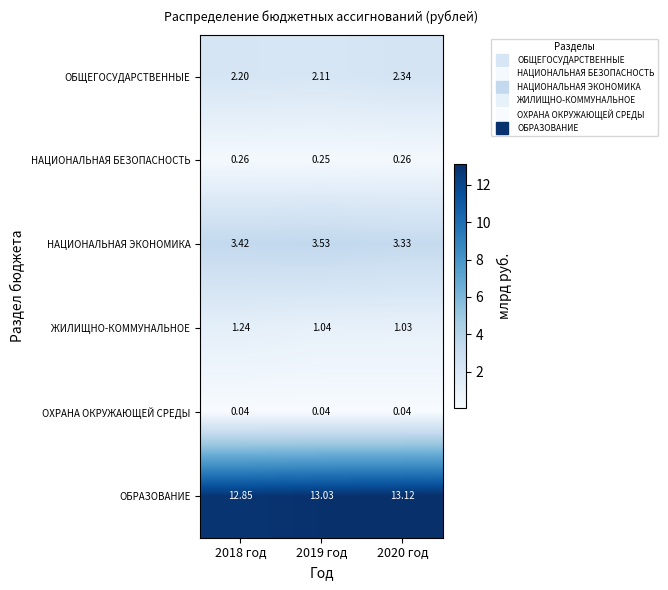

Between 2018 год and 2020 год, which series saw the biggest shift?

ОБРАЗОВАНИЕ